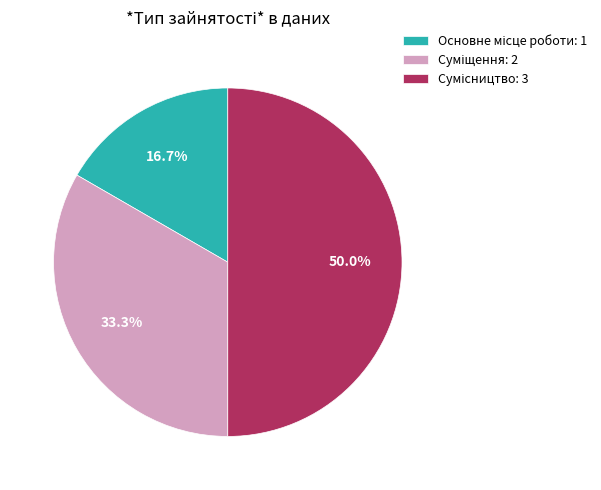

Rank the categories by value from highest to lowest.

Сумісництво, Суміщення, Основне місце роботи